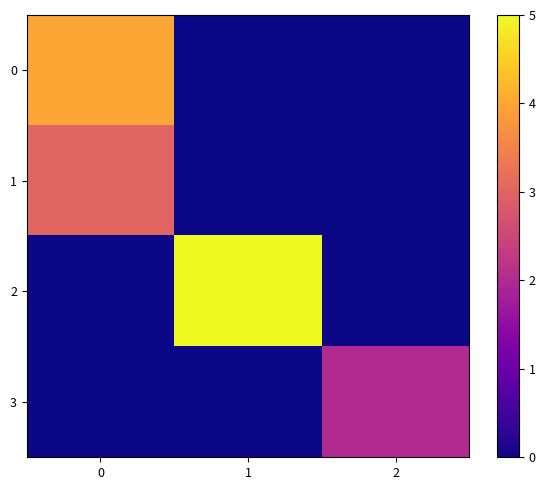

What is the total value across all series at 1?

5